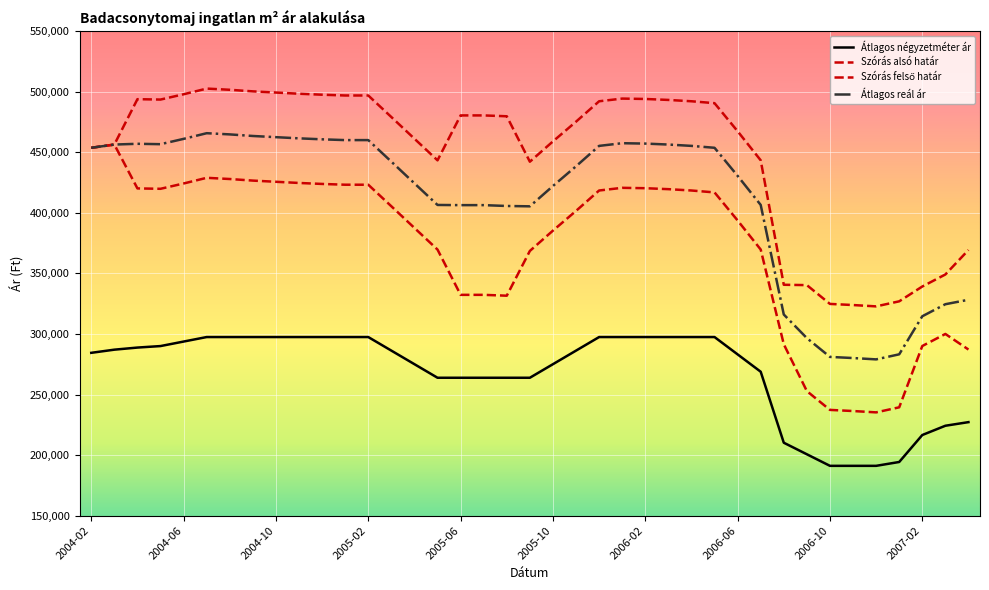

What is the label of the 16th point from the right?

2006-01